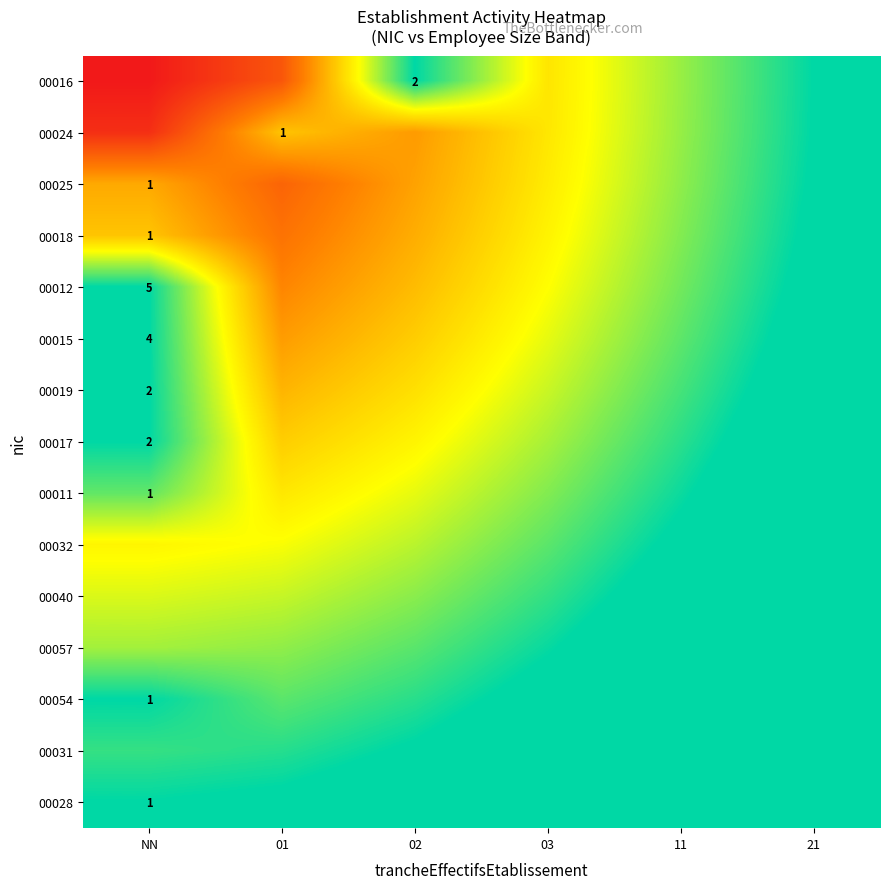

What is the total value across all series at 21?

17.3